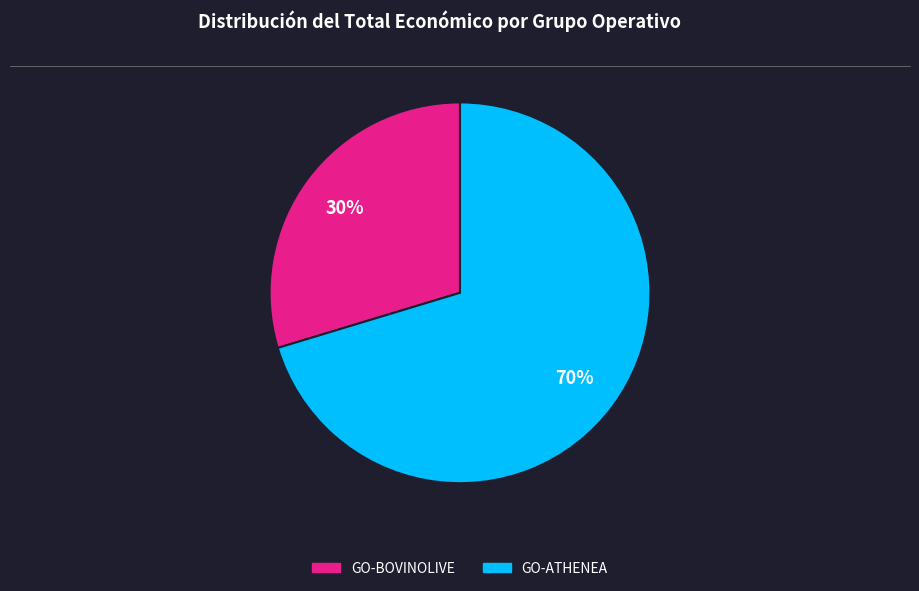

Rank the categories by value from lowest to highest.

GO-BOVINOLIVE, GO-ATHENEA